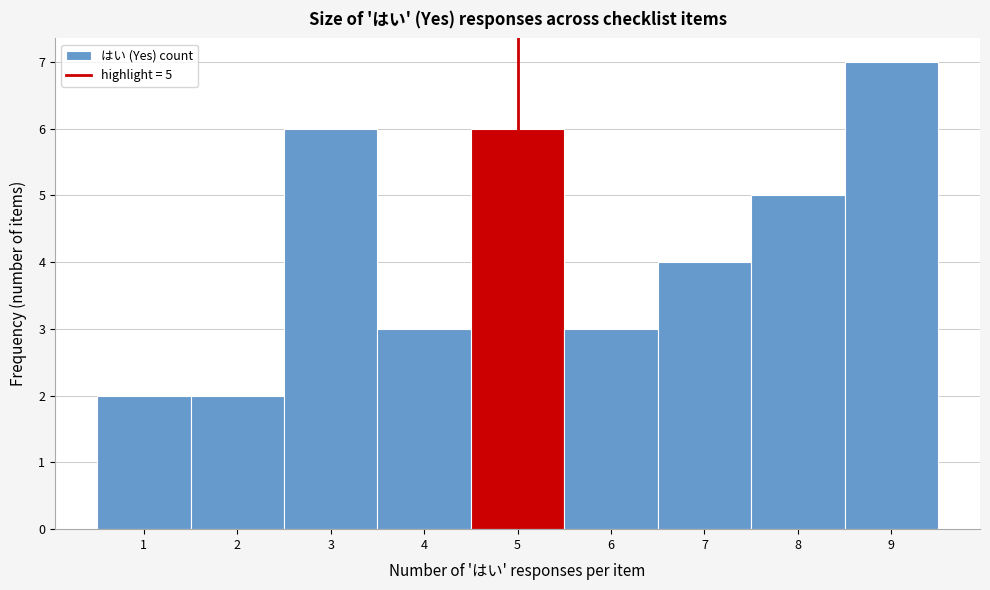

Over which range of the x-axis is the bar tallest?

8.5 to 9.5